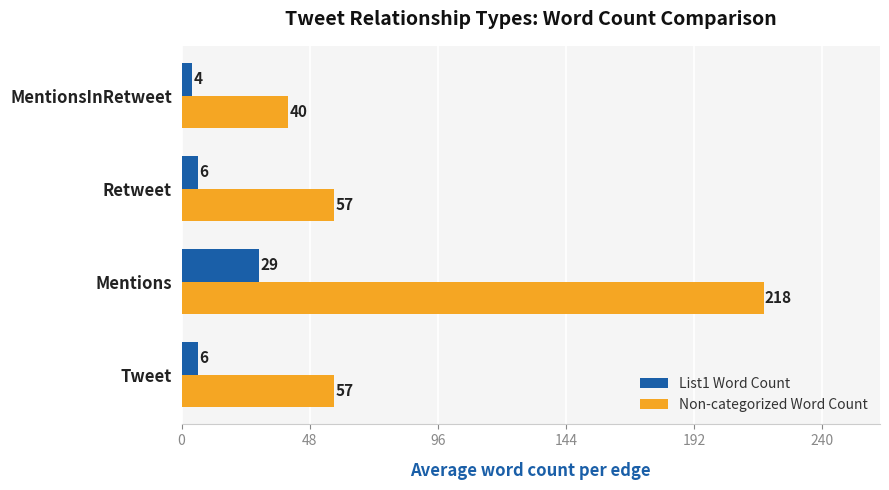

What value does the List1 Word Count series have at Tweet, to the nearest 10?

10